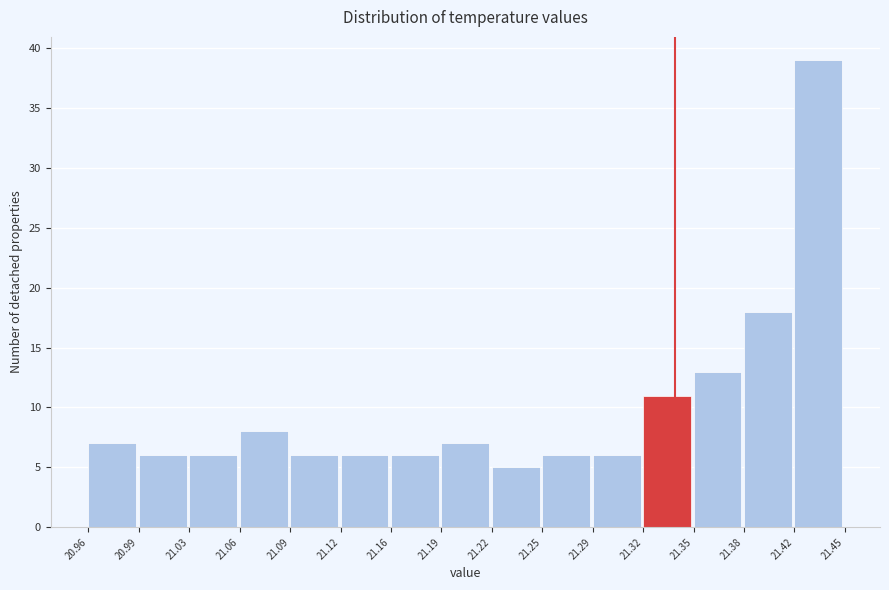

What is the height of the bar covering 21.42 to 21.45 on the x-axis? The values are not printed on the chart, so give them approximately, as read against the axis.

39